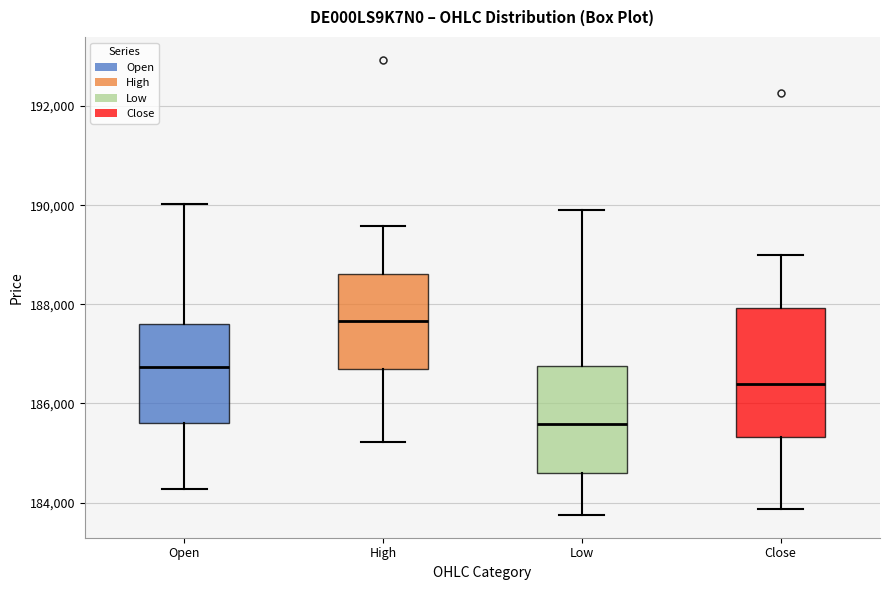

Reading left to right, read every box against the y-axis: the position of its median line, the range the box covers, and the ends of its whiskers. The values are not printed on the chart, so give them approximately, as read against the axis.

Open: median 186800, box 185600 to 187600, whiskers 184200 to 190000
High: median 187600, box 186600 to 188600, whiskers 185200 to 189600
Low: median 185600, box 184600 to 186800, whiskers 183800 to 190000
Close: median 186400, box 185400 to 188000, whiskers 183800 to 189000